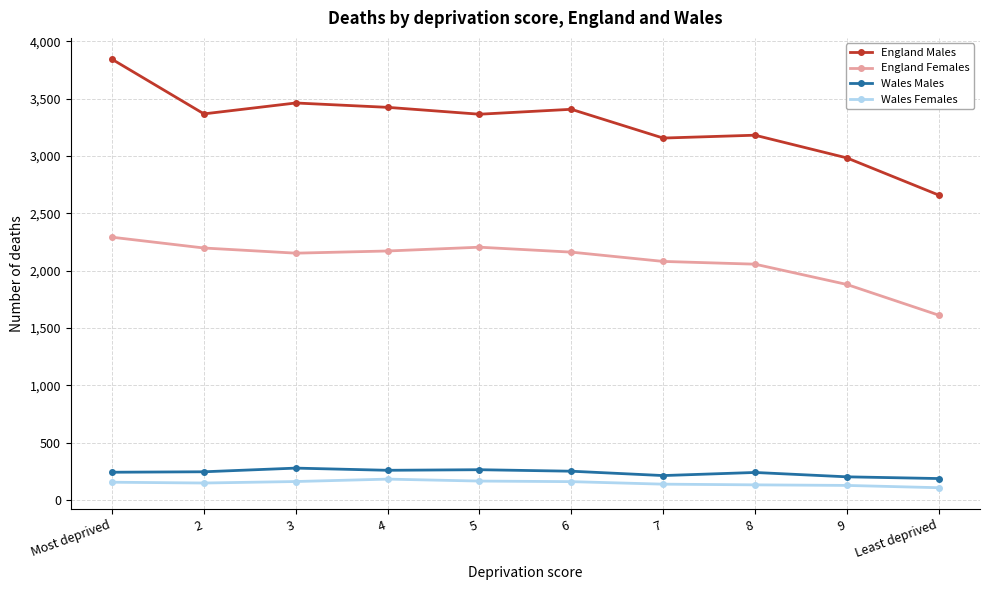

True or false: Wales Females and England Males cross at least once.

False